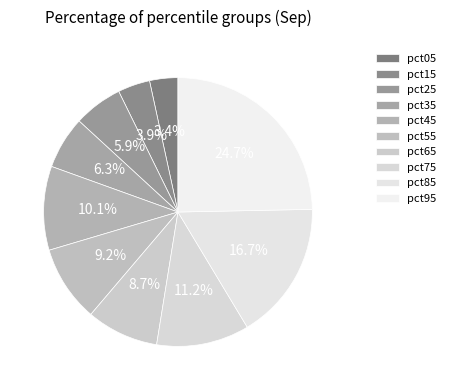

True or false: pct45 accounts for 1% of the total.

False